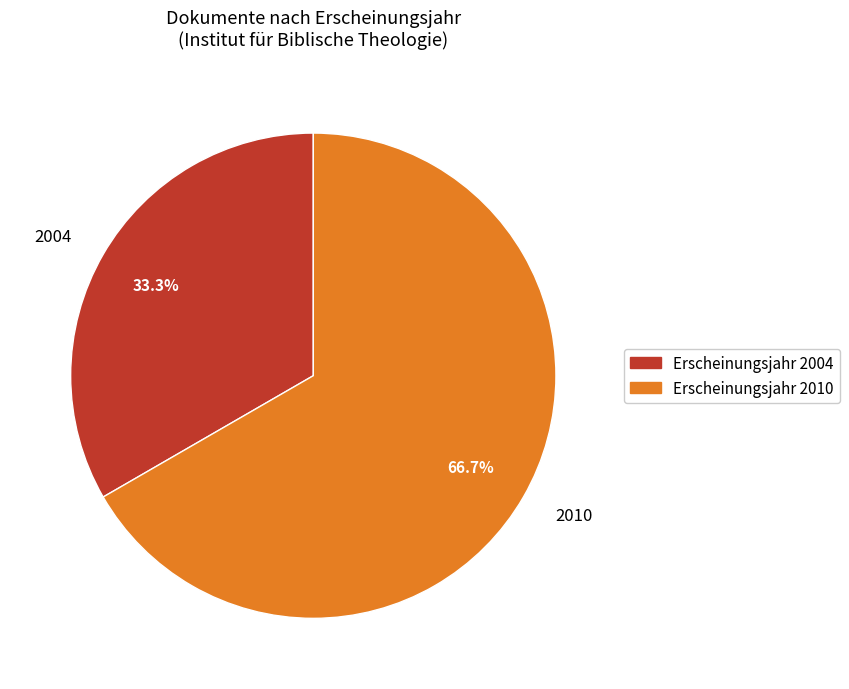

Between 2010 and 2004, which is larger?

2010